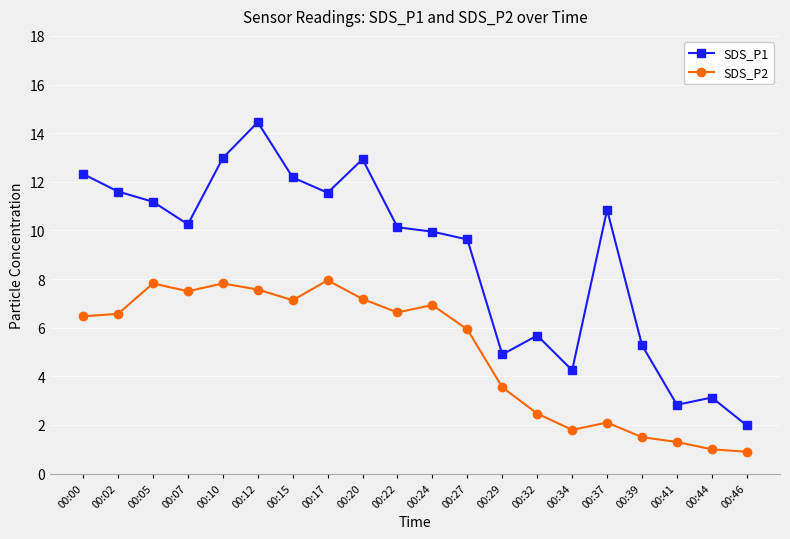

True or false: SDS_P1 and SDS_P2 cross at least once.

False